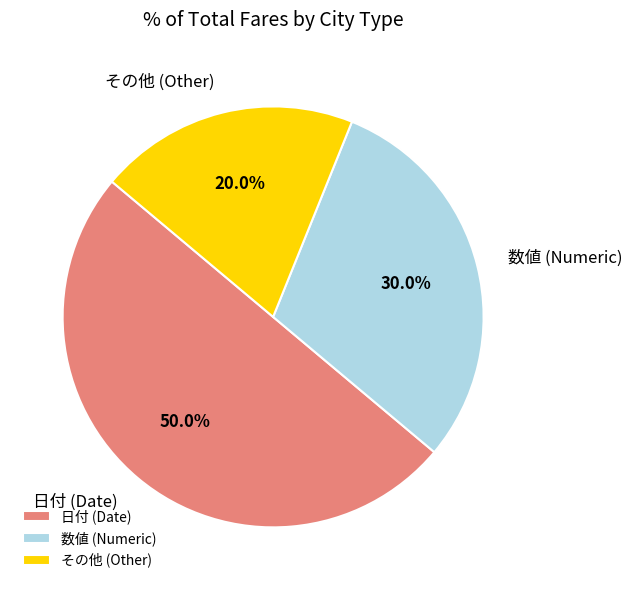

Does 数値 (Numeric) account for over 50% of the chart?

No